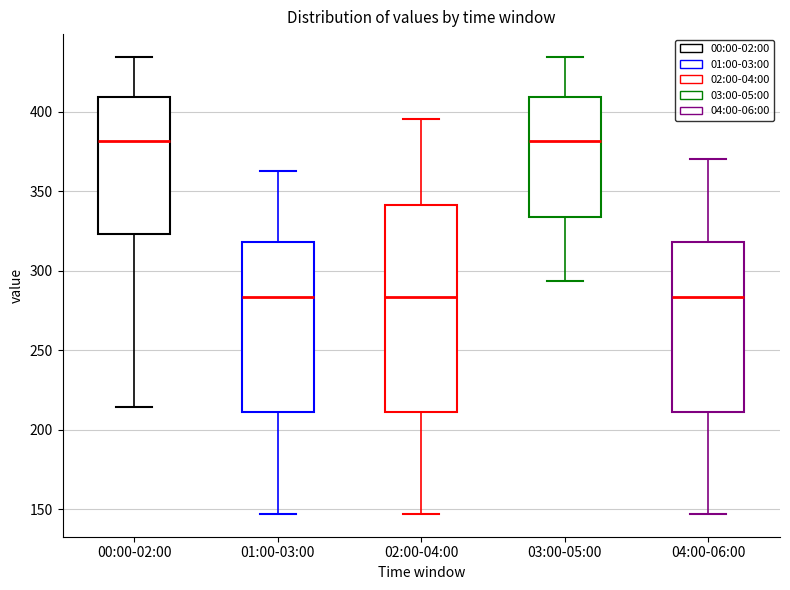

Where does the lower whisker of the box for 01:00-03:00 end on the y-axis? The values are not printed on the chart, so give them approximately, as read against the axis.

145